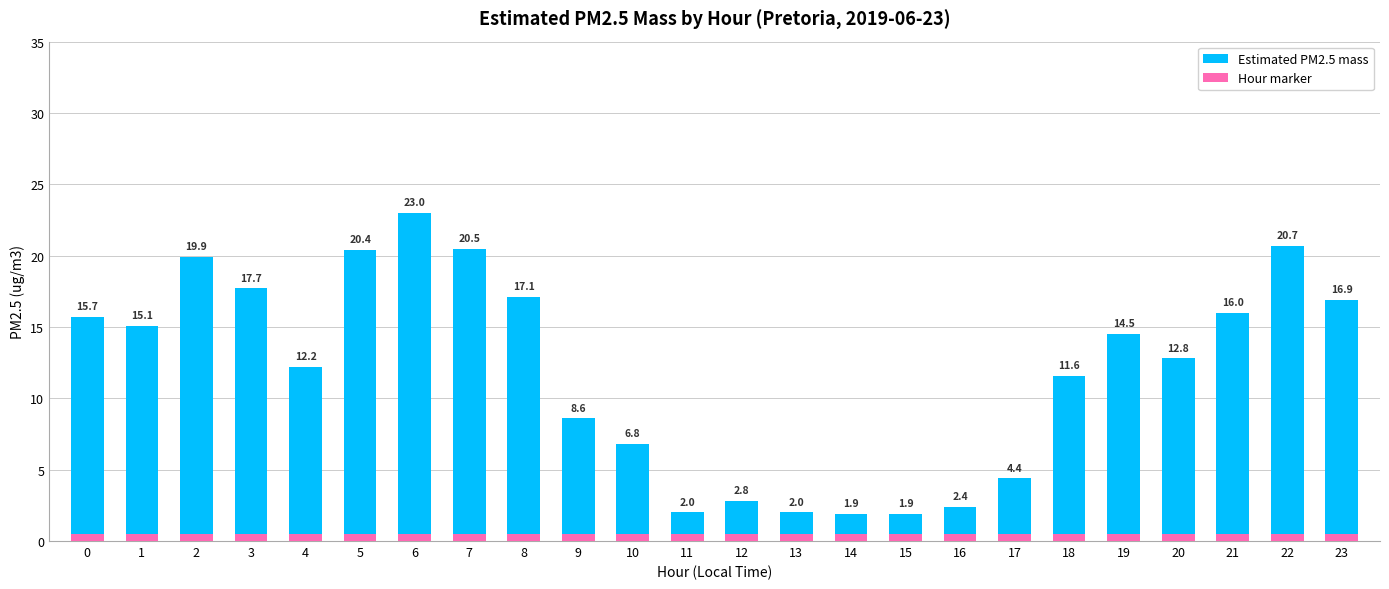

At which category is the sum across all series the highest?

6